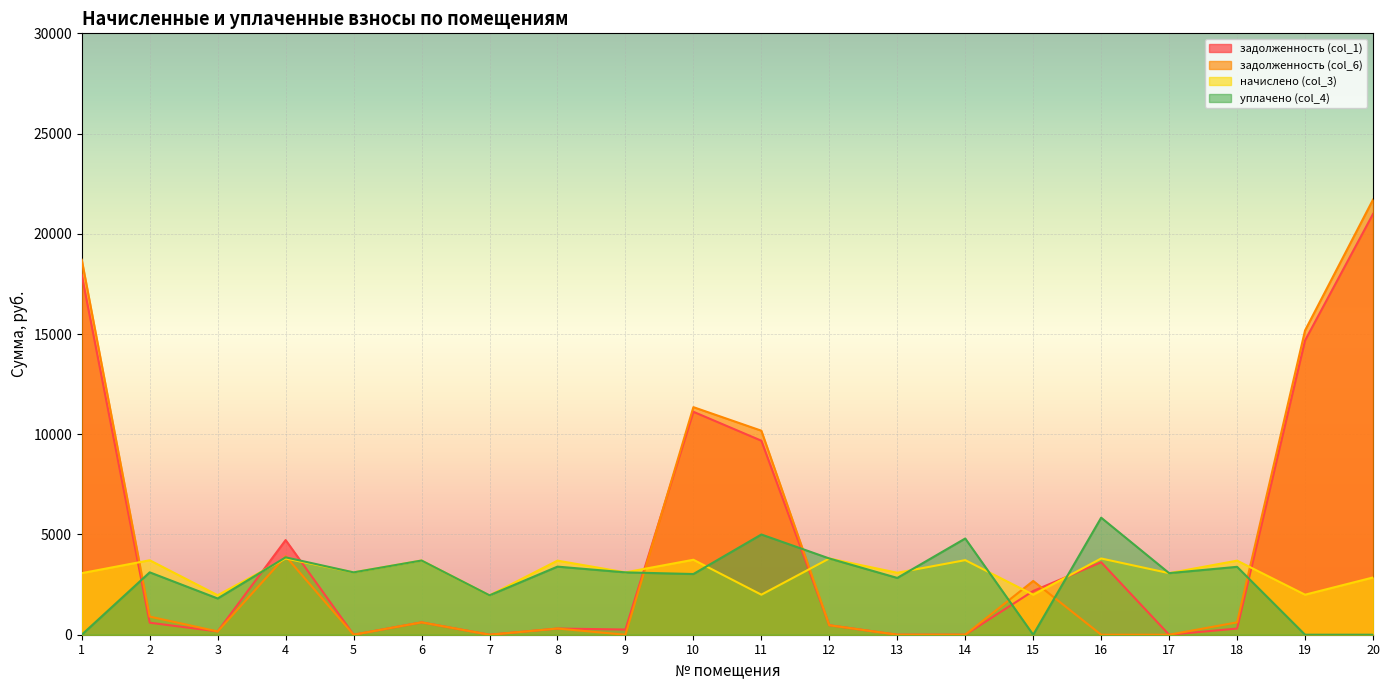

Which series has the largest total across all categories?

задолженность (col_1)